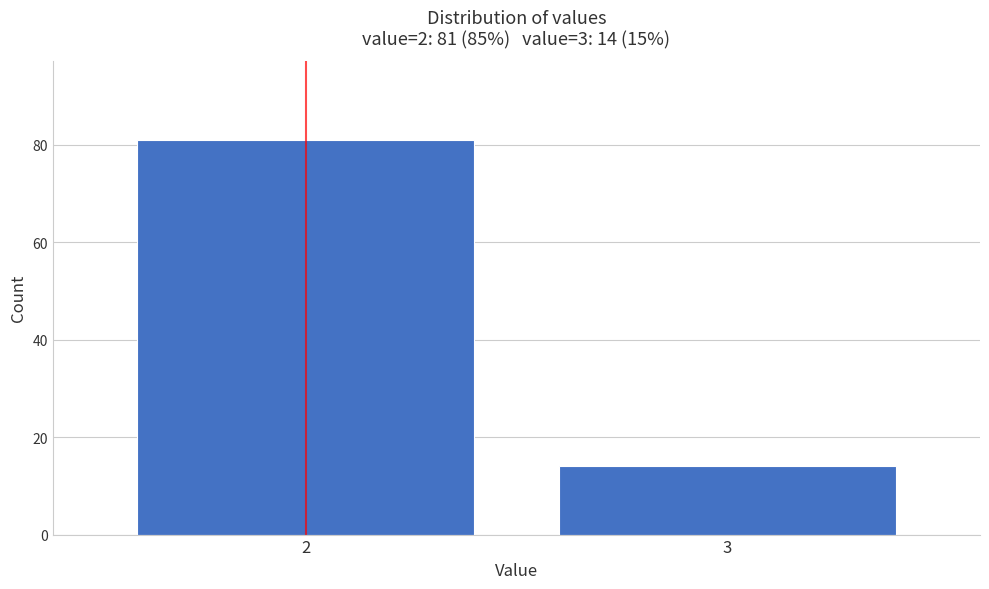

Reading left to right, list all the values displayed in this chart.

2=81	3=14